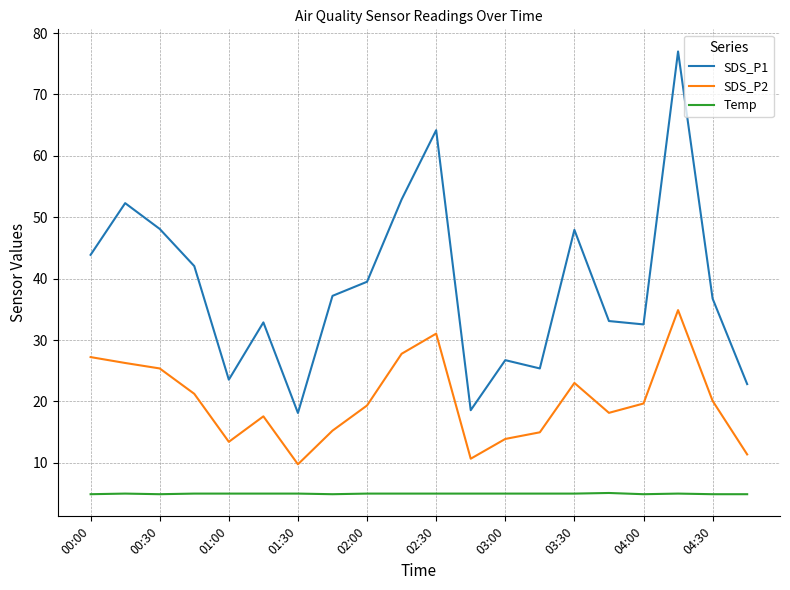

Rank the series by their maximum value, from highest to lowest.

SDS_P1, SDS_P2, Temp